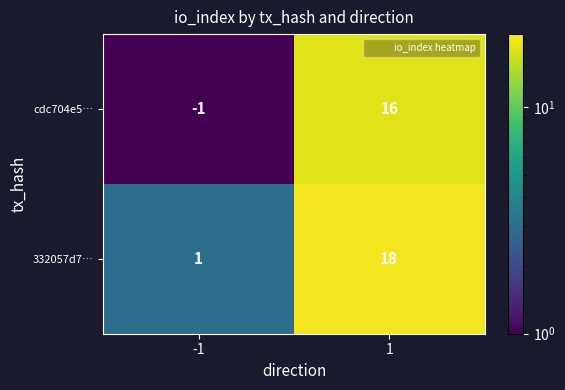

Is it true that cdc704e5… equals 16 at 1?

True